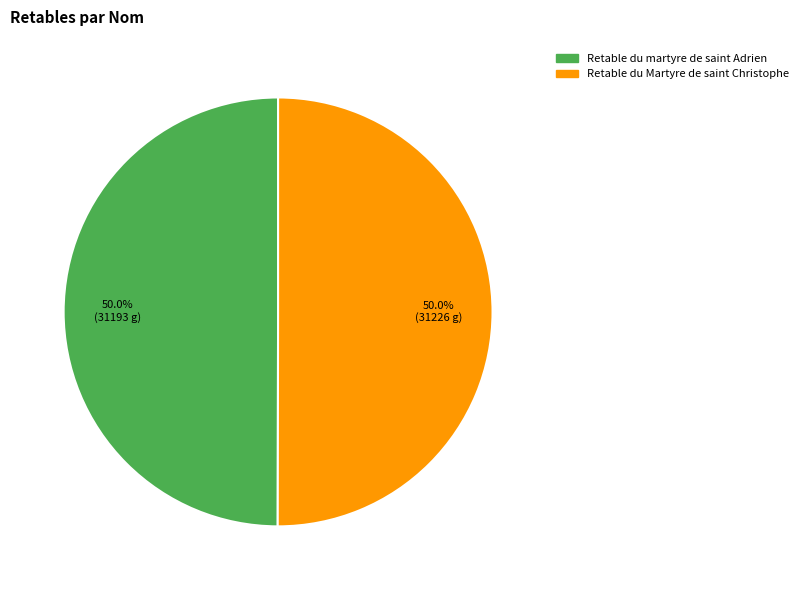

True or false: Retable du Martyre de saint Christophe accounts for 45% of the total.

False